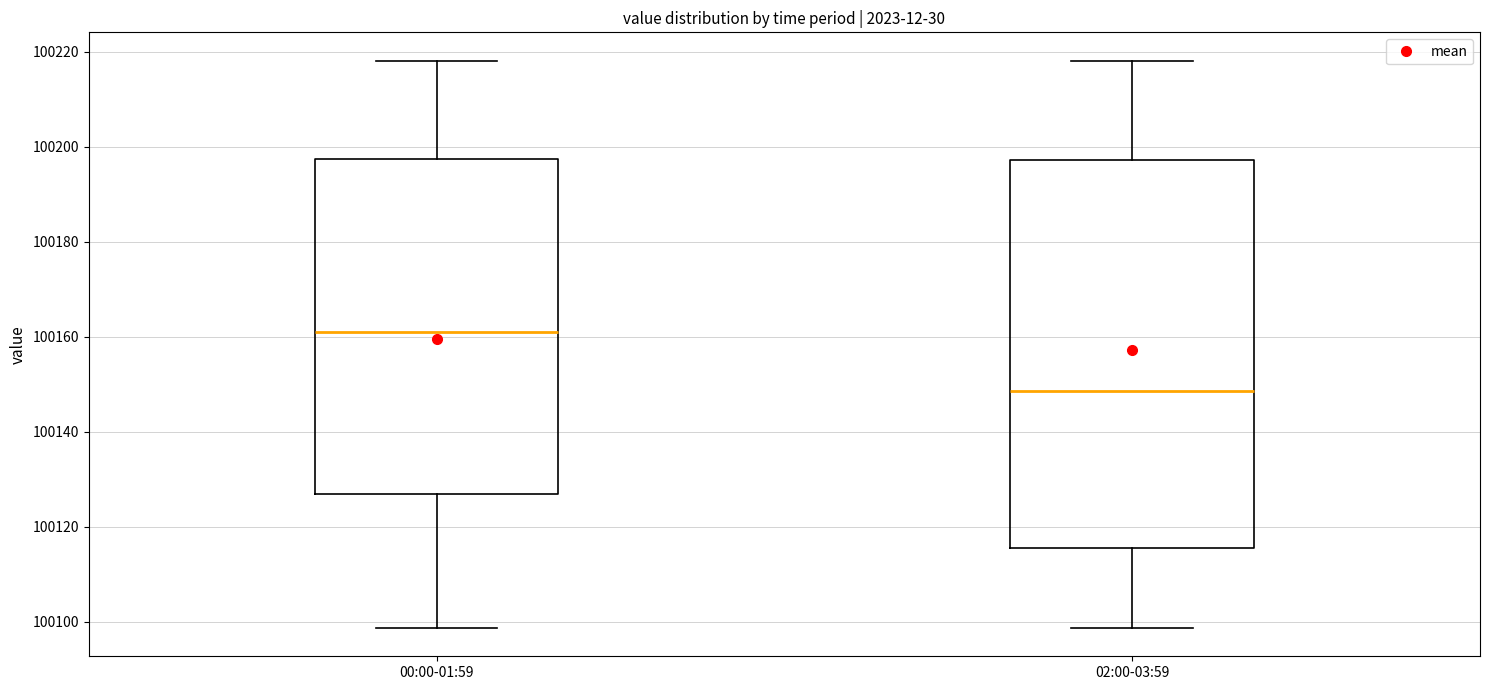

Comparing the boxes themselves (not the whiskers), which one is the tallest?

02:00-03:59